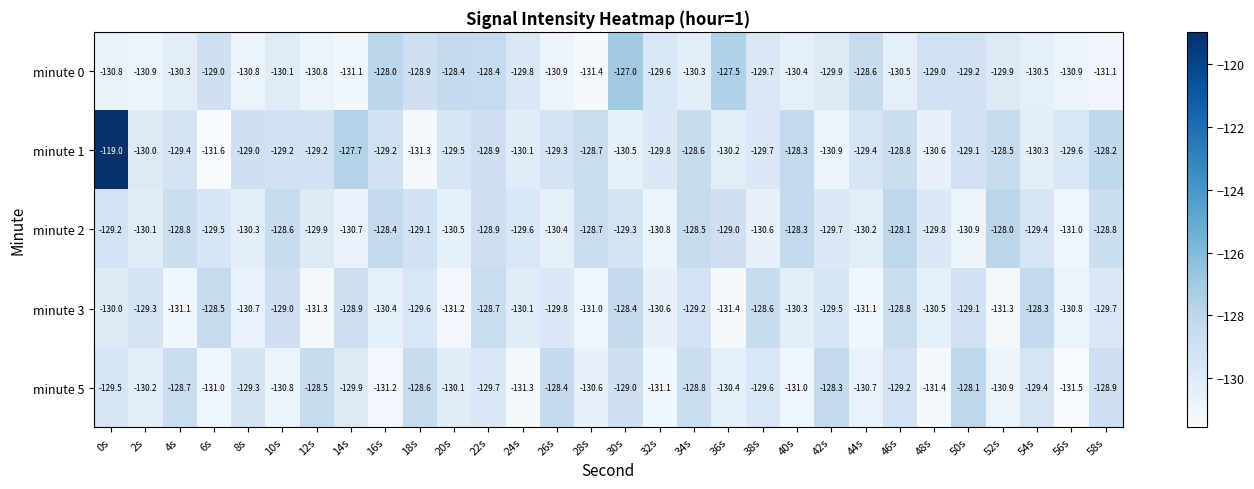

Between 18s and 46s, which series saw the biggest shift?

minute 1